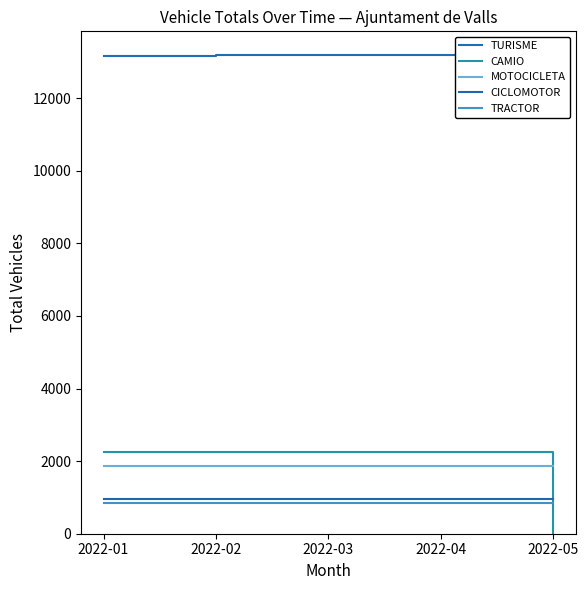

What is the spread (max minus min) of values at 2022-03?

12322